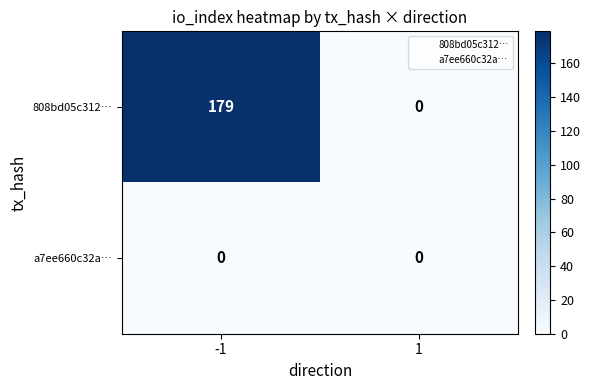

What is the average value of the 808bd05c312… series?

90